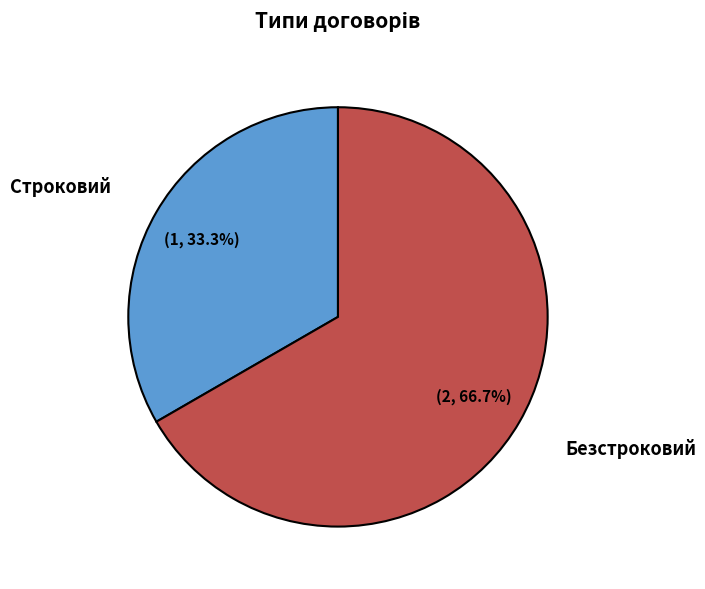

To the nearest percent, what is the average slice percentage?

50%